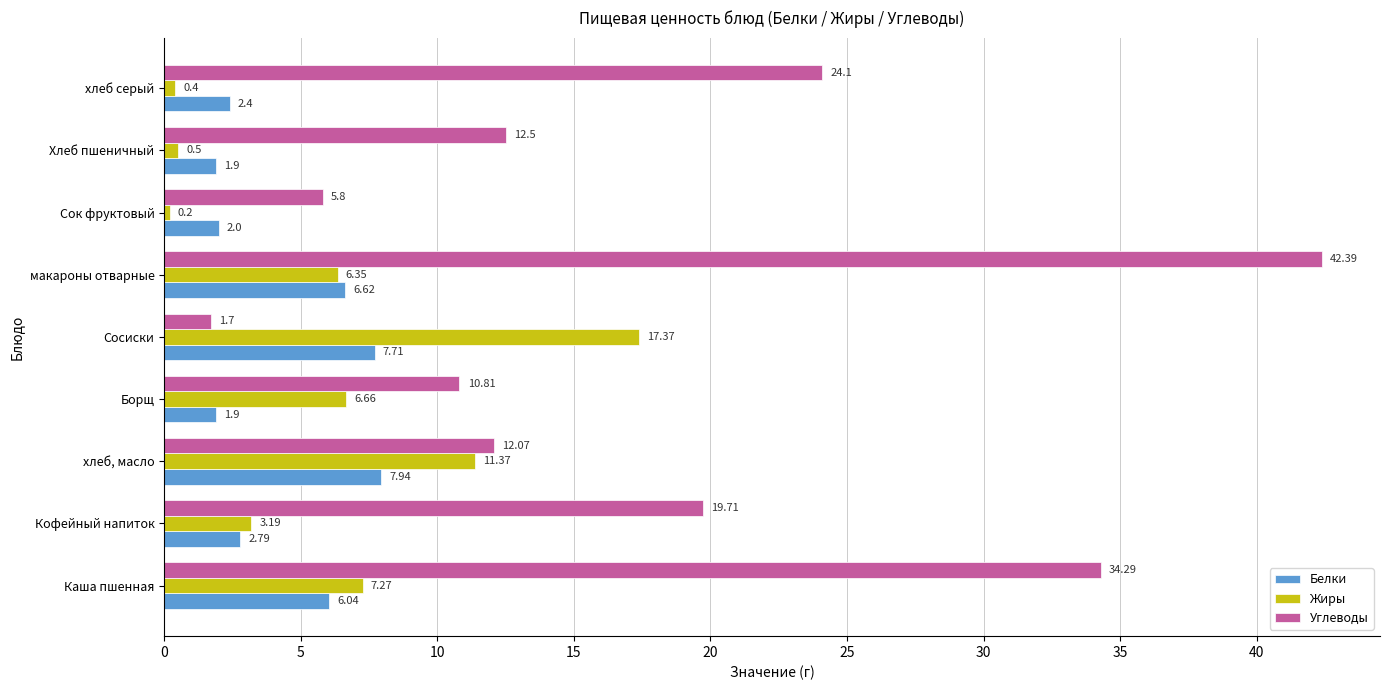

Which category has the highest value across all series?

макароны отварные